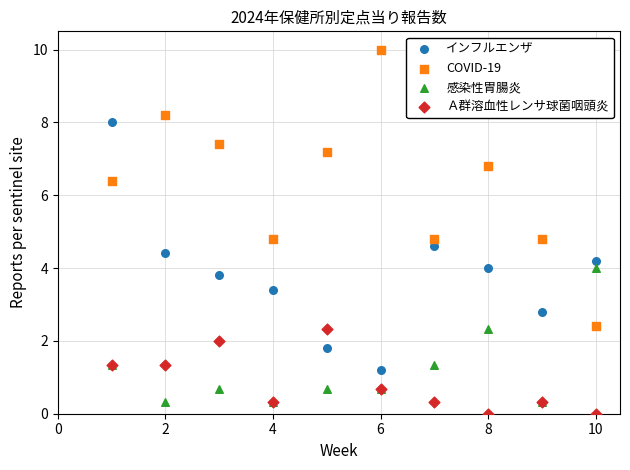

What are all the series names shown in the legend?

インフルエンザ, COVID-19, 感染性胃腸炎, Ａ群溶血性レンサ球菌咽頭炎